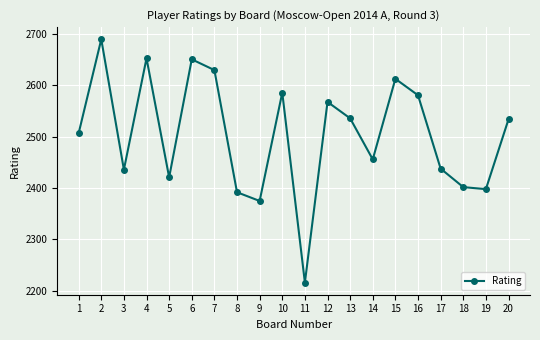

Is this an area chart (filled region under the line)?

No